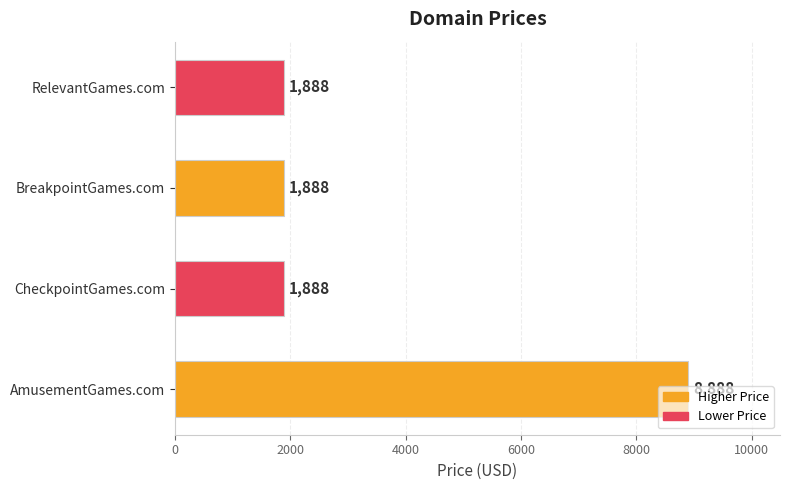

What is the difference between the maximum and minimum values?

7000